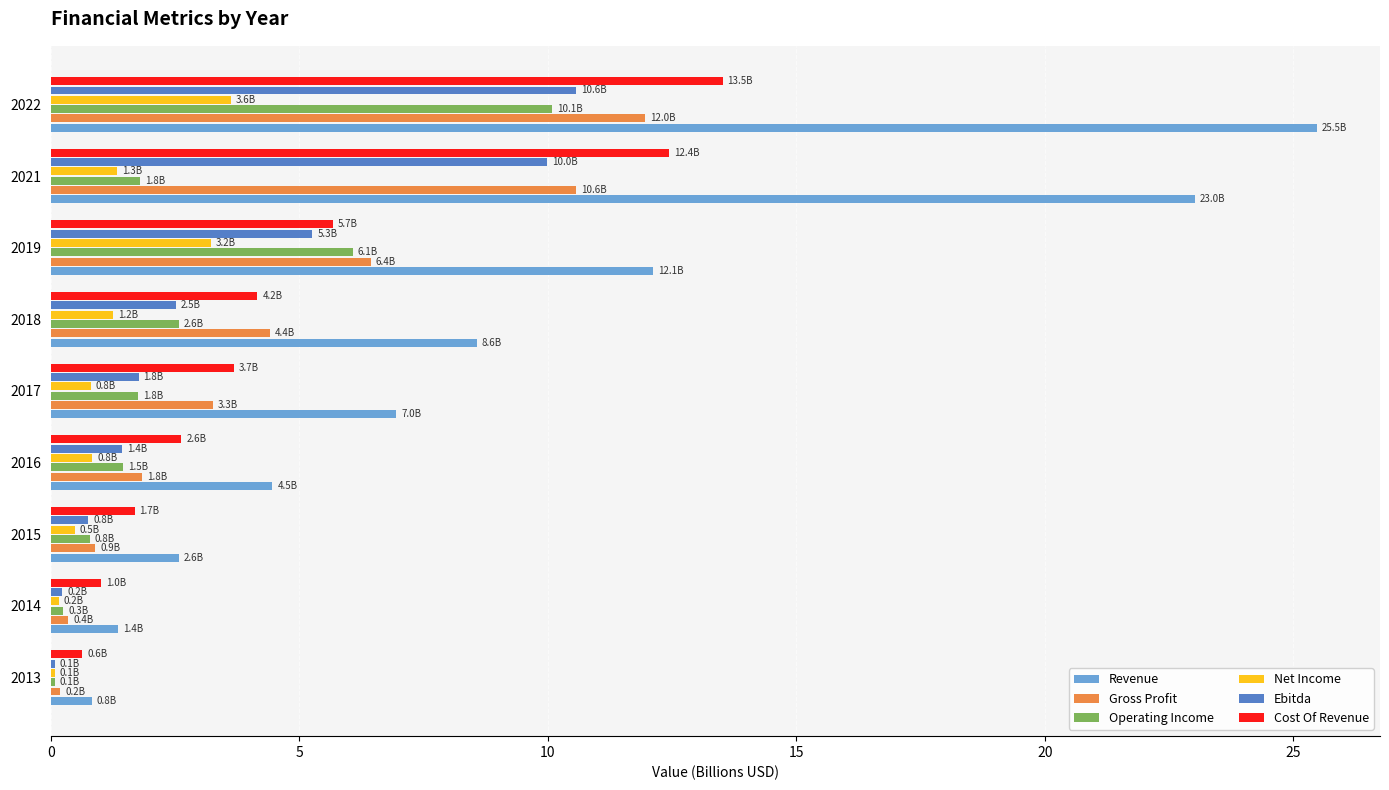

What value does the Cost Of Revenue series have at 2016?

2.6